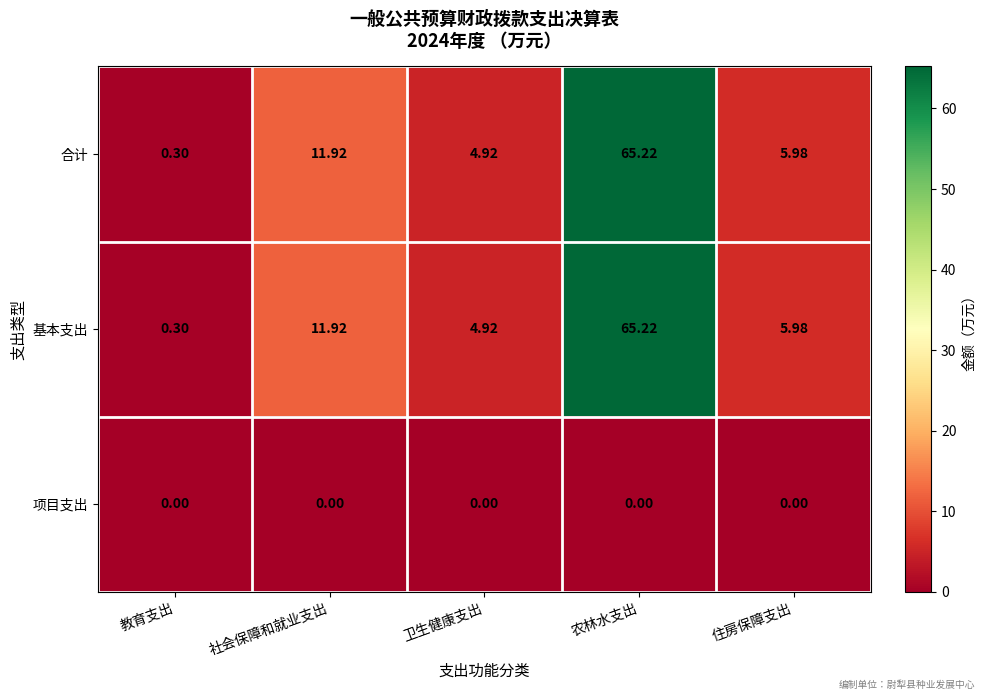

List the labels in order of 合计 value, largest first.

农林水支出, 社会保障和就业支出, 住房保障支出, 卫生健康支出, 教育支出